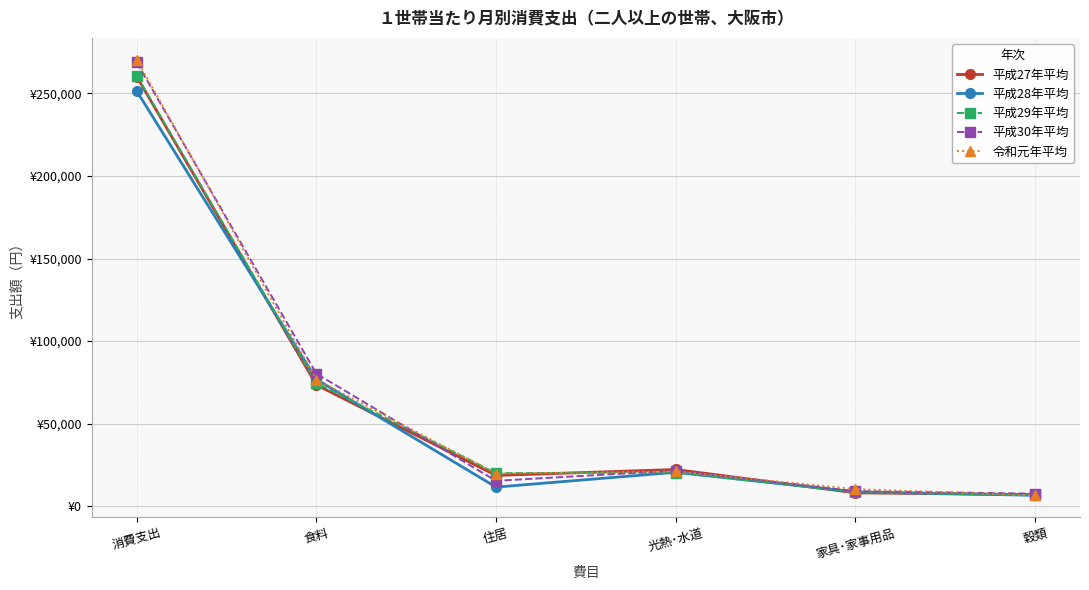

What is the spread (max minus min) of values at 家具･家事用品?

2279